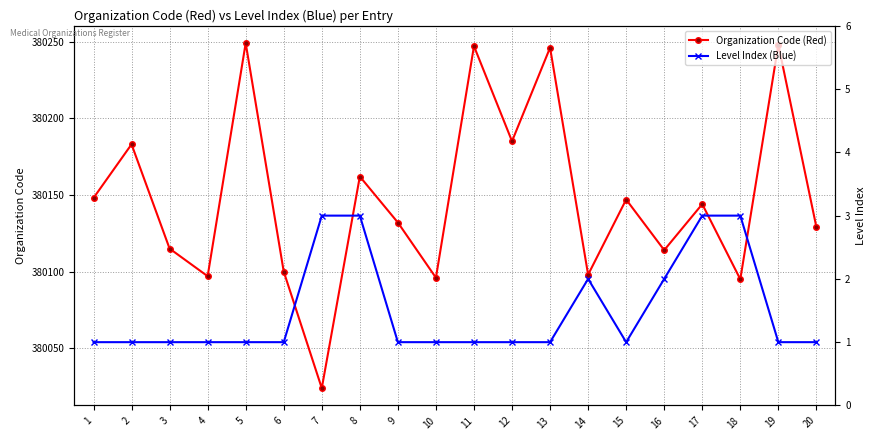

How many interior local valleys does the Level Index (Blue) series have?

1